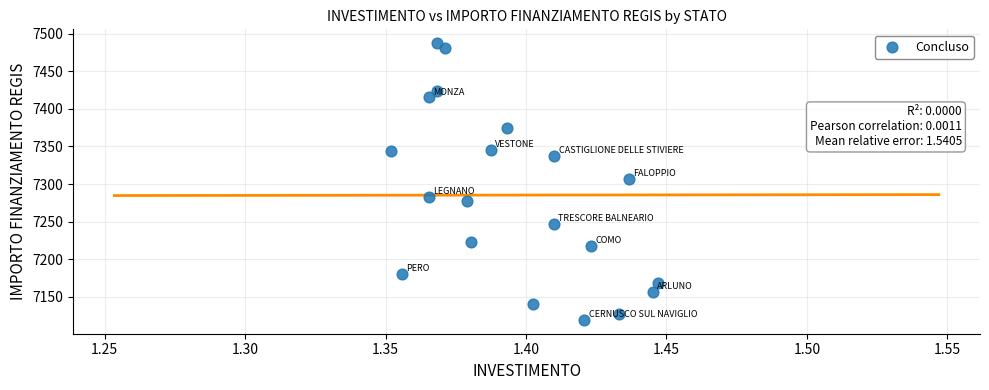

List the coordinates of all points as (X, Y) pairs, reading left to right.

(1.4, 7344.0)  (1.4, 7180.9)  (1.4, 7415.1)  (1.4, 7283.4)  (1.4, 7487.3)  (1.4, 7424.4)  (1.4, 7480.6)  (1.4, 7277.1)  (1.4, 7222.8)  (1.4, 7345.7)  (1.4, 7374.7)  (1.4, 7140.1)  (1.4, 7247.5)  (1.4, 7338.0)  (1.4, 7119.6)  (1.4, 7217.9)  (1.4, 7127.0)  (1.4, 7306.7)  (1.4, 7156.8)  (1.4, 7169.2)